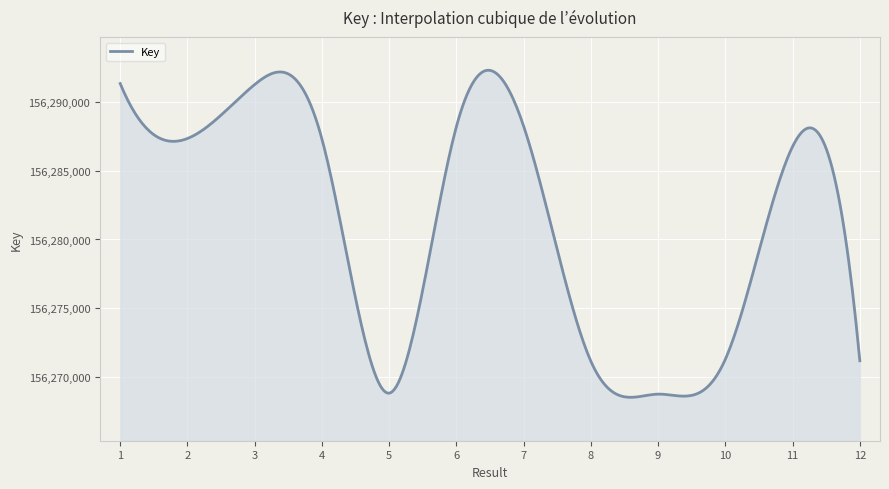

What is the greatest value displayed?

156292293.0